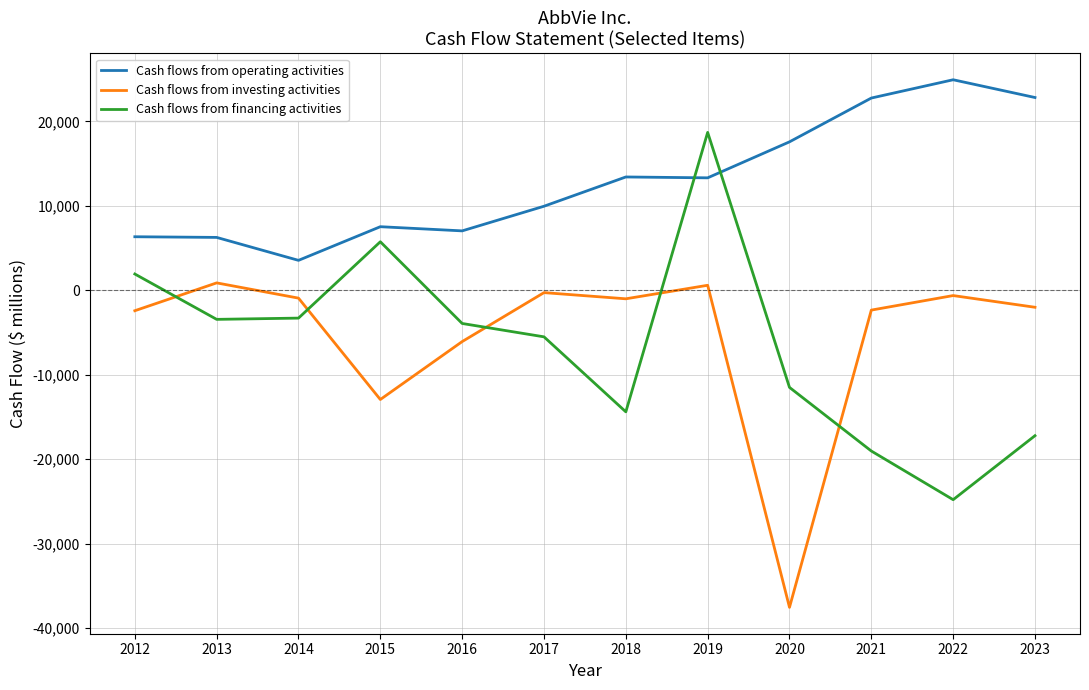

True or false: Cash flows from investing activities and Cash flows from operating activities intersect in this chart.

False